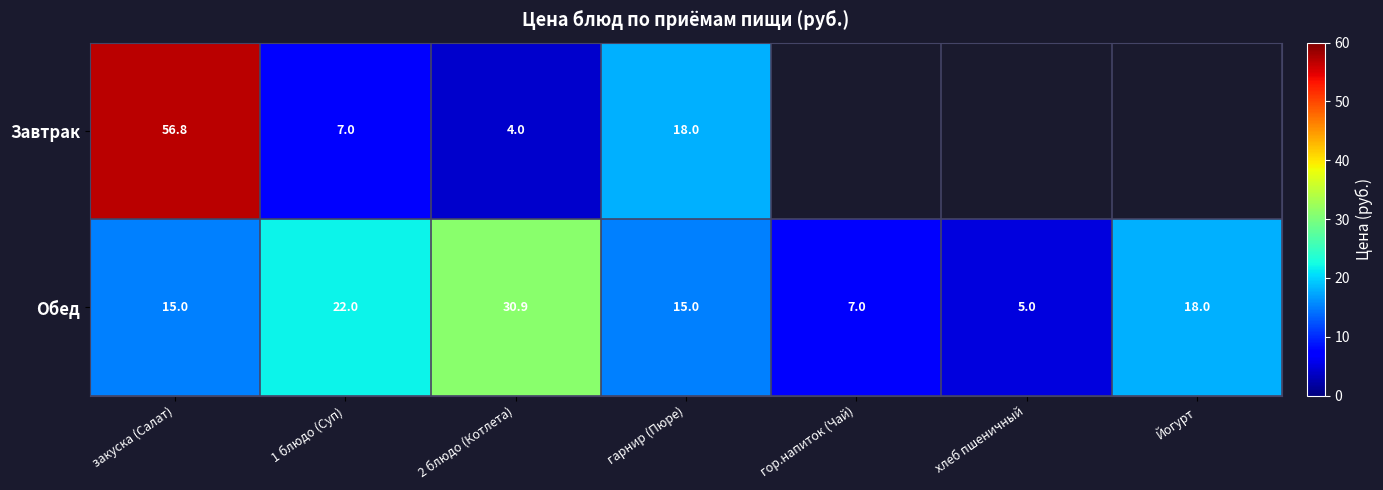

True or false: Обед has a value of 15.0 at закуска (Салат).

True